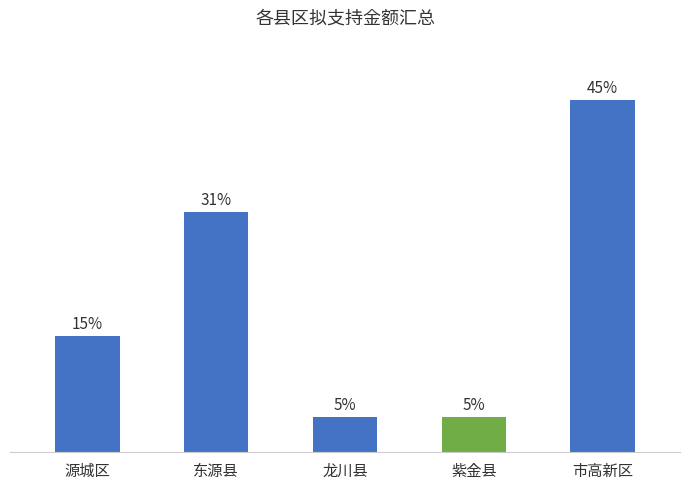

Is it true that the value at 市高新区 is 252989?

False